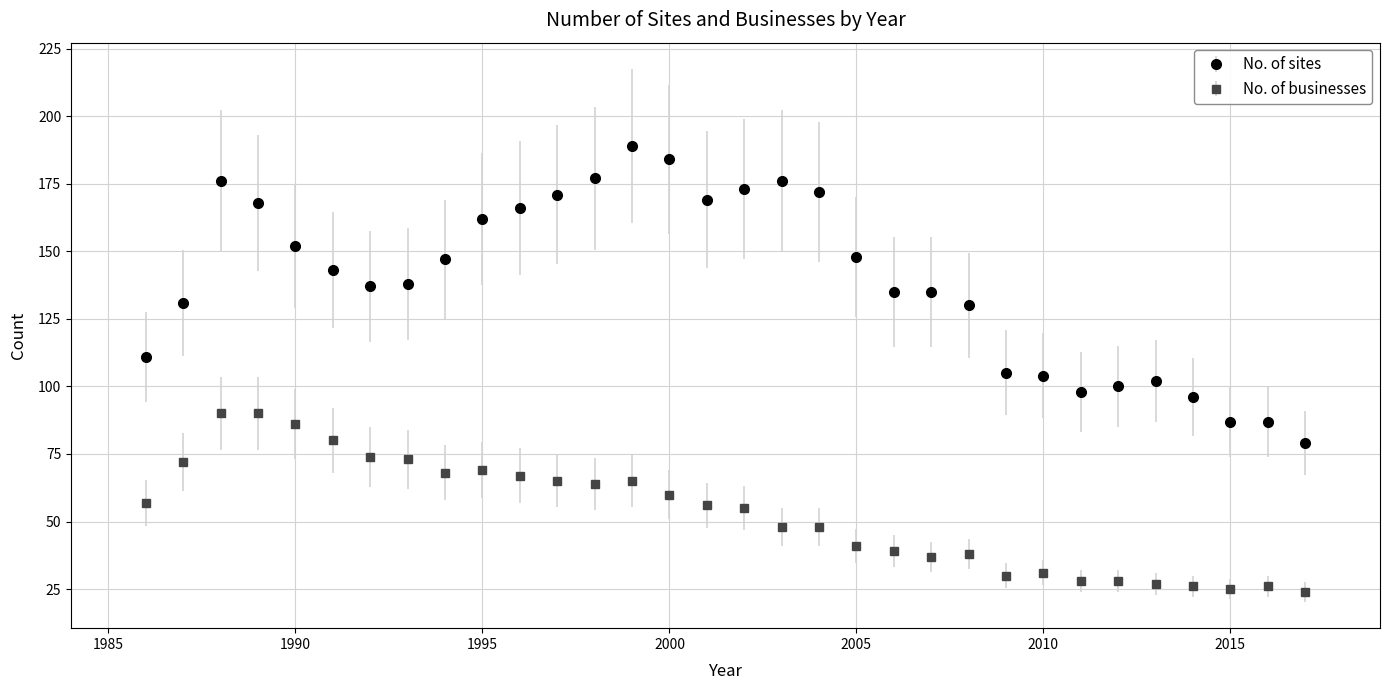

Which series has the largest total across all categories?

No. of sites